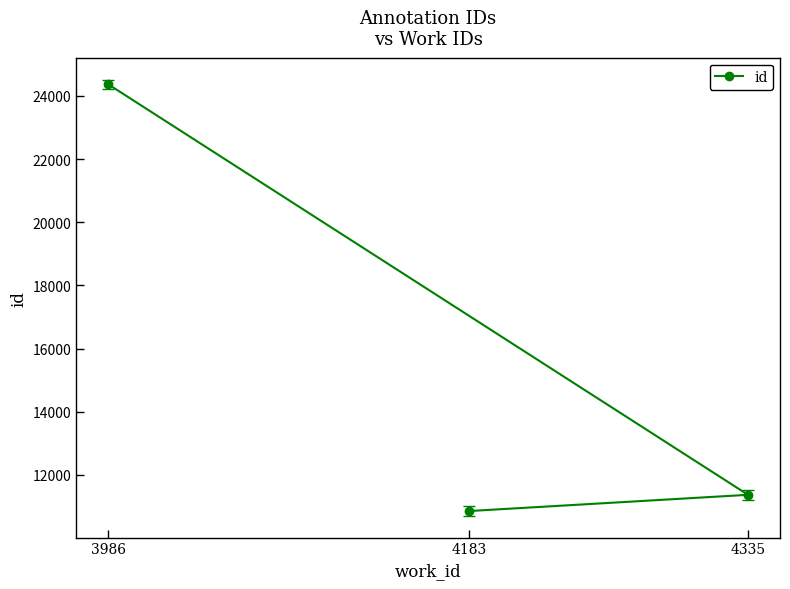

What is the value of the 2nd point from the left?

10853